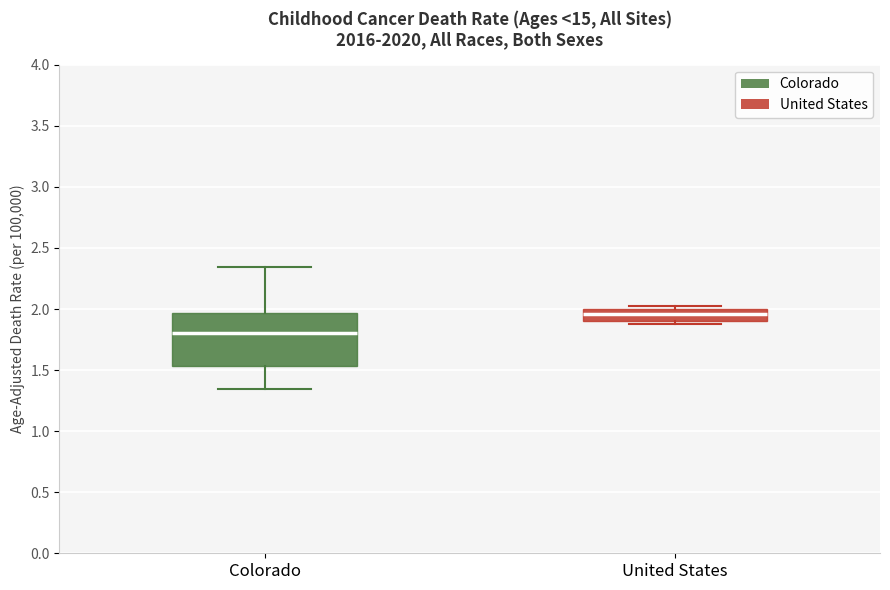

Which box has the lowest median line?

Colorado